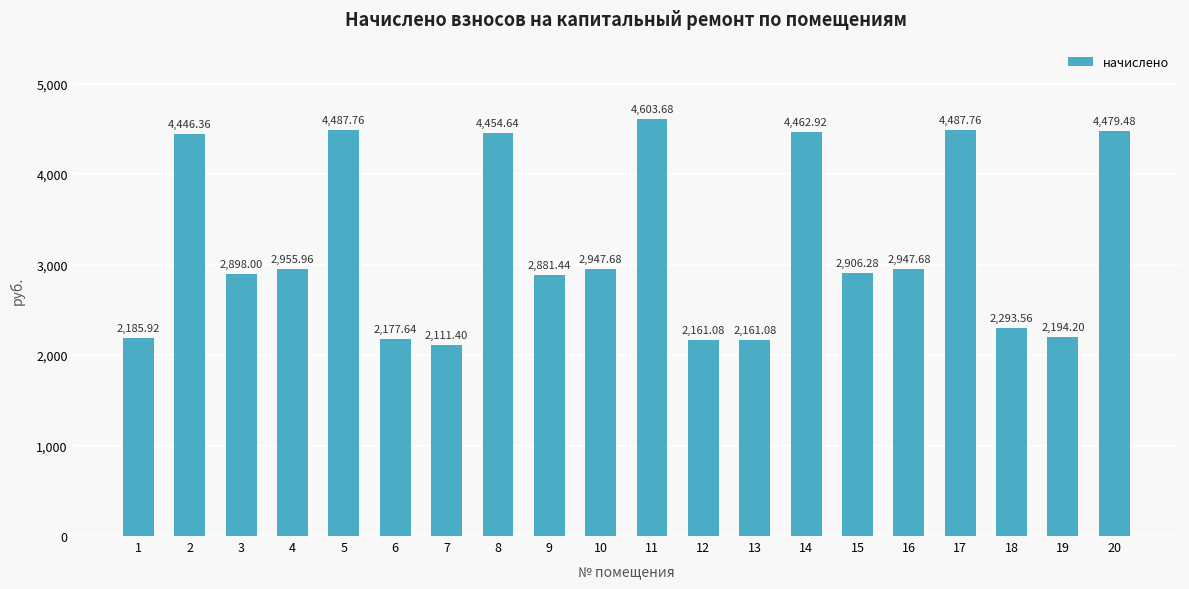

Approximately how many times larger is the value at 8 compared to 11?

1.0